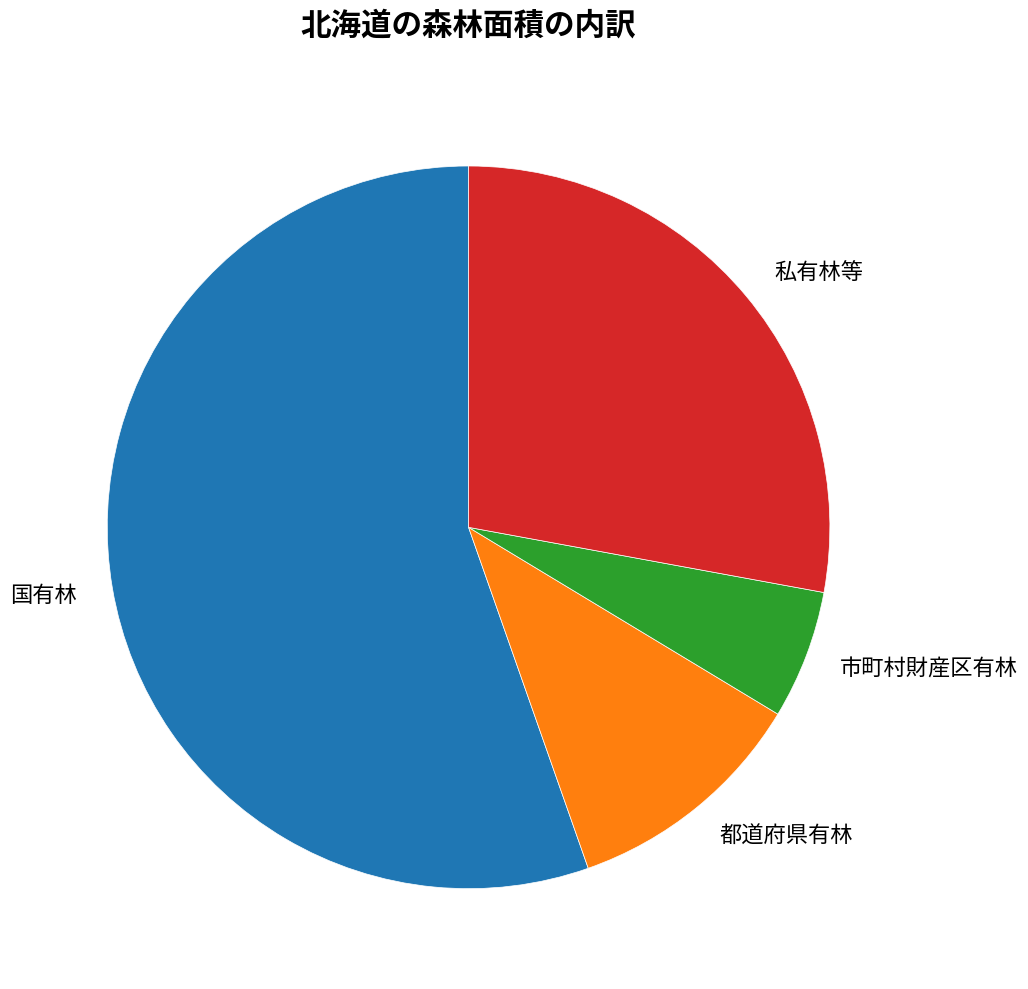

Rank the categories by value from highest to lowest.

国有林, 私有林等, 都道府県有林, 市町村財産区有林